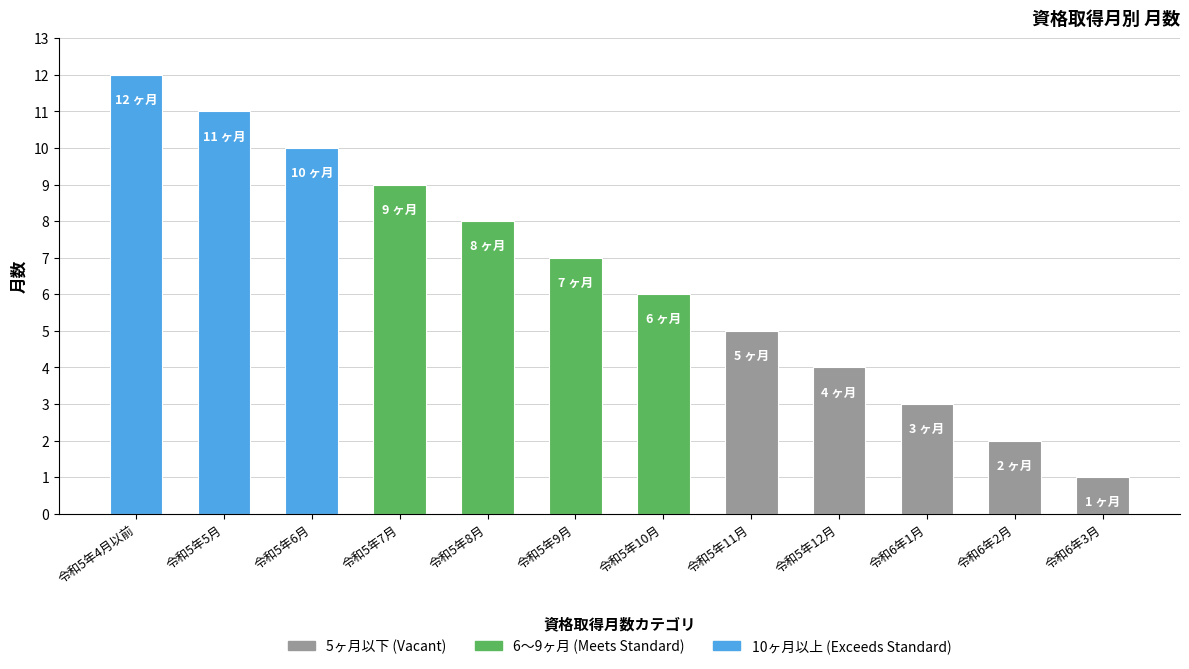

What is the value of the 12th bar from the left?

1